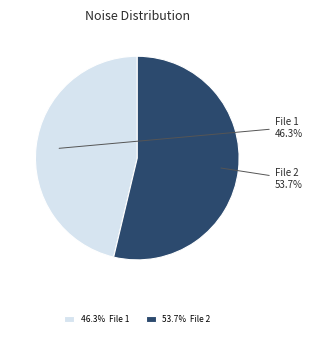

What percentage is NOT represented by File 1?

53.7%